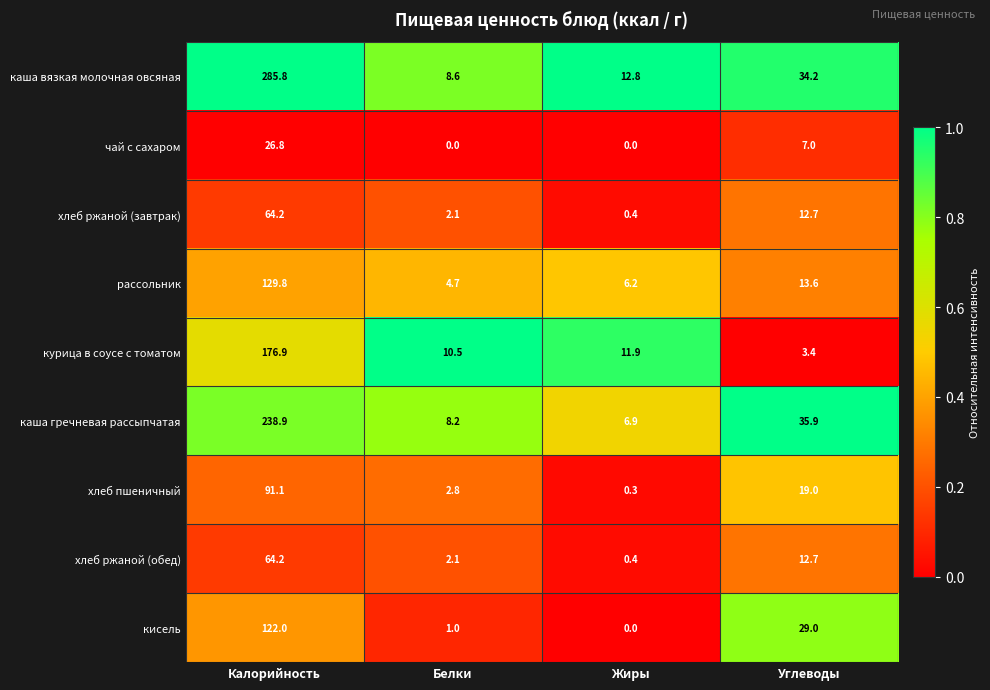

At which label is кисель closest to 61?

Углеводы